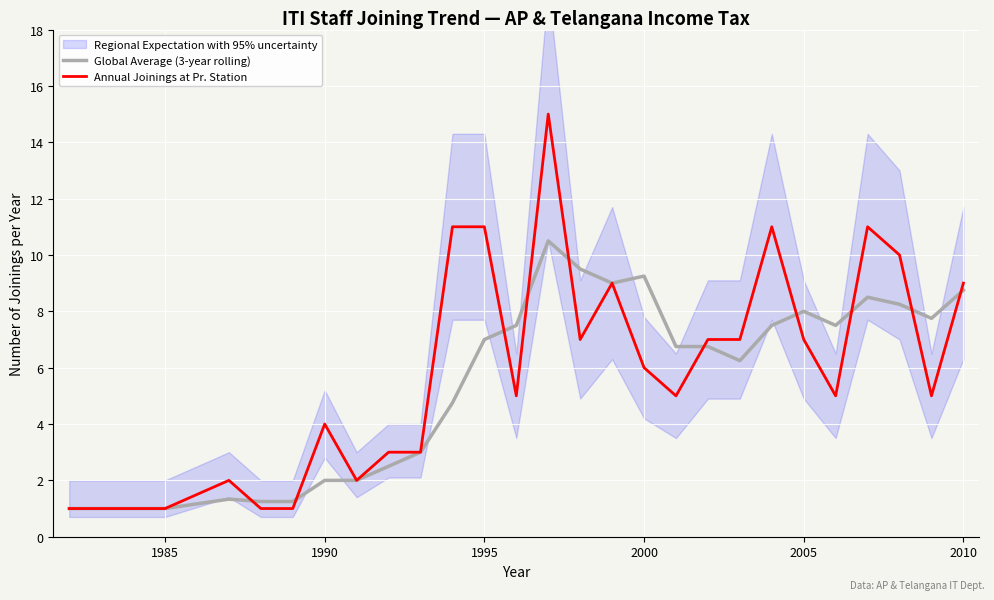

What is the minimum value for Global Average (3-year rolling)?

1.0